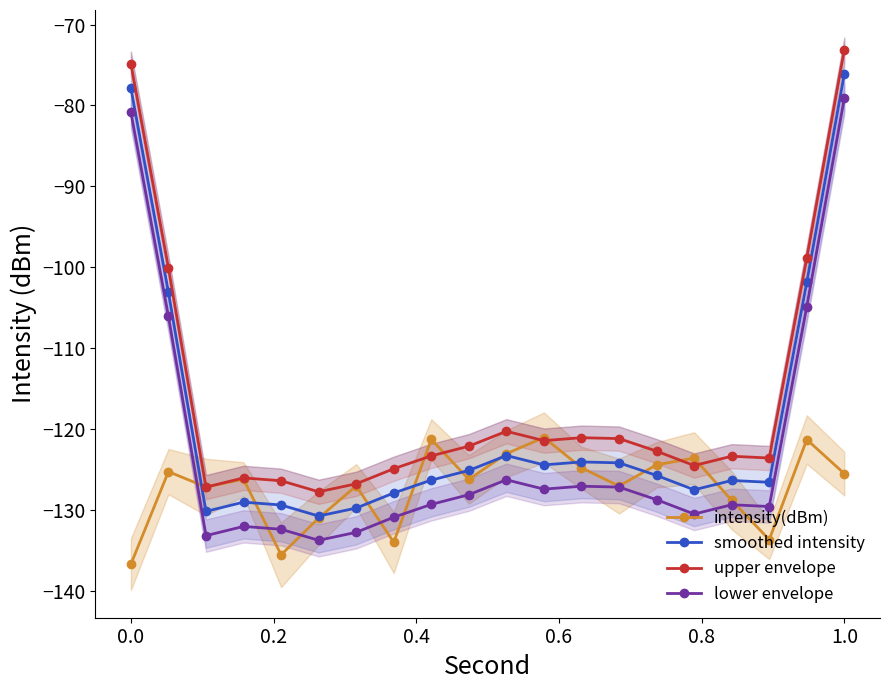

Rank the series by their average value, from highest to lowest.

upper envelope, smoothed intensity, lower envelope, intensity(dBm)